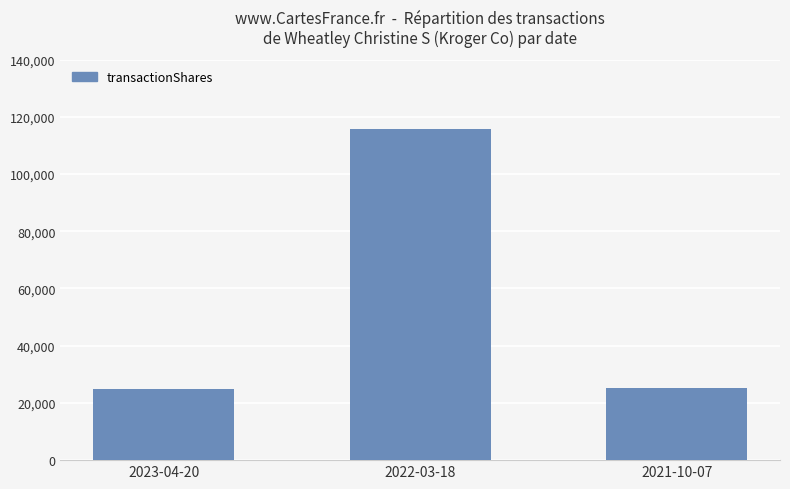

At which label is the value closest to 70434?

2021-10-07